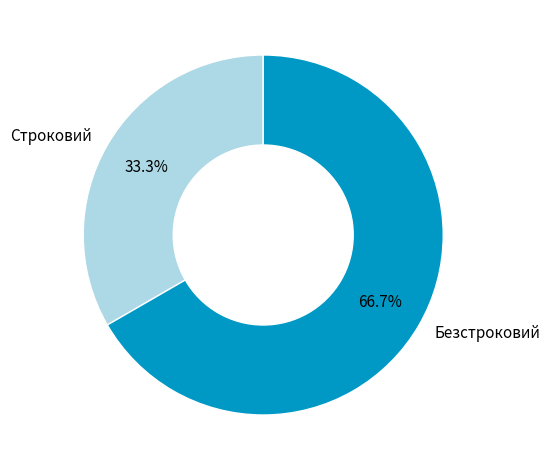

How many slices are in this pie chart?

2